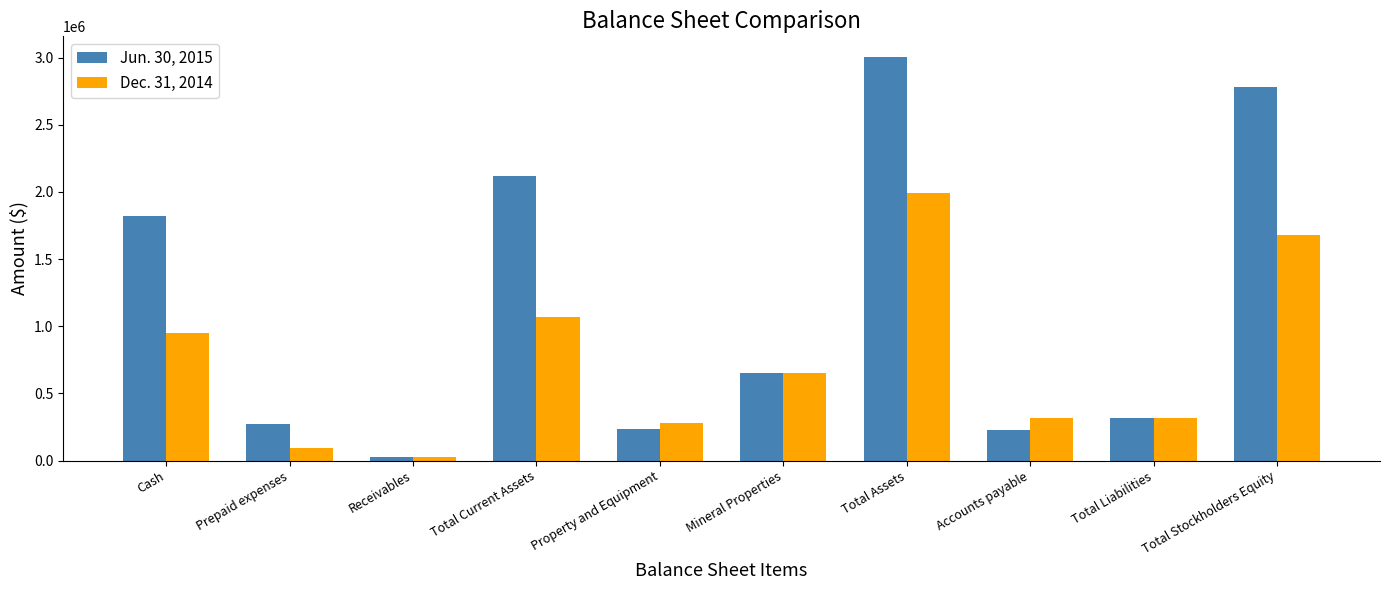

Which series has the widest spread of values?

Jun. 30, 2015